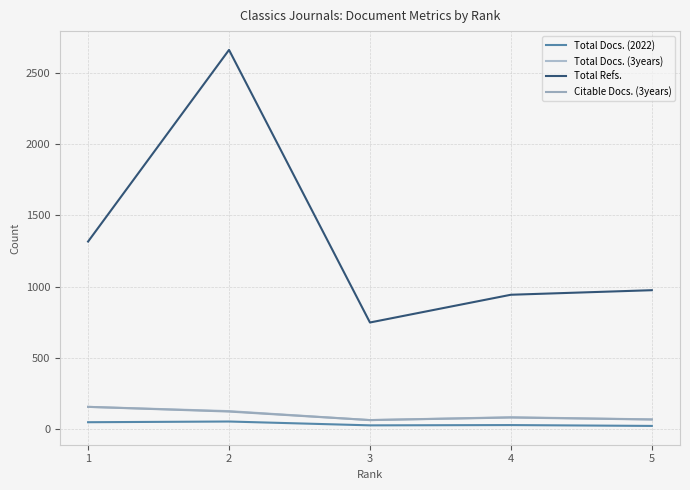

Reading left to right, extract all data points from this chart.

Total Docs. (2022): 1=46	2=51	3=24	4=26	5=20
Total Docs. (3years): 1=154	2=124	3=61	4=81	5=66
Total Refs.: 1=1316	2=2663	3=747	4=942	5=974
Citable Docs. (3years): 1=154	2=121	3=61	4=79	5=65